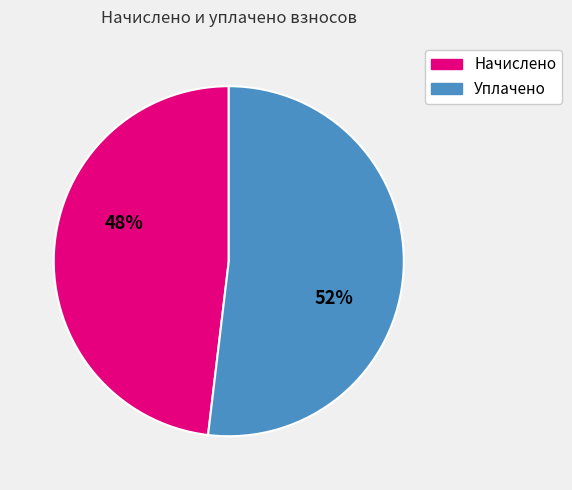

Rank the categories by value from lowest to highest.

Начислено, Уплачено